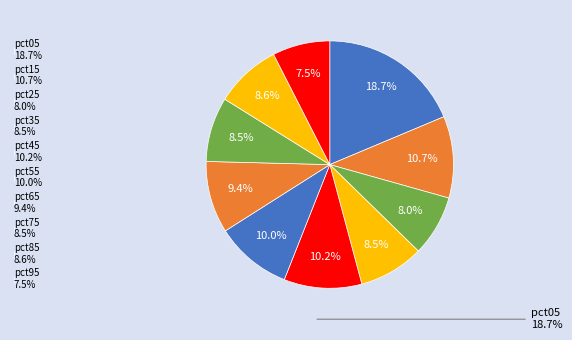

Which category has the smallest portion of the pie?

pct95